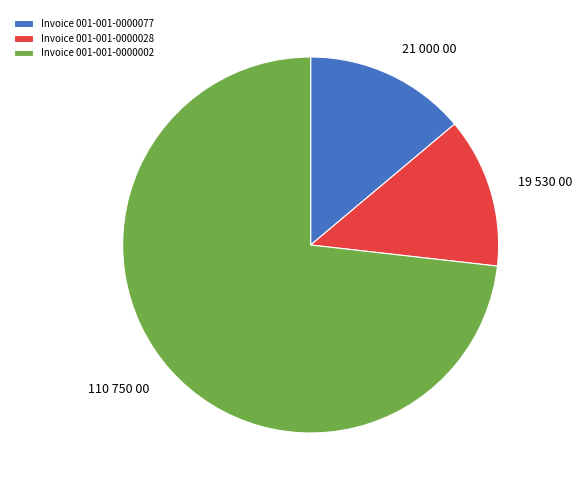

Count the number of slices in the pie.

3